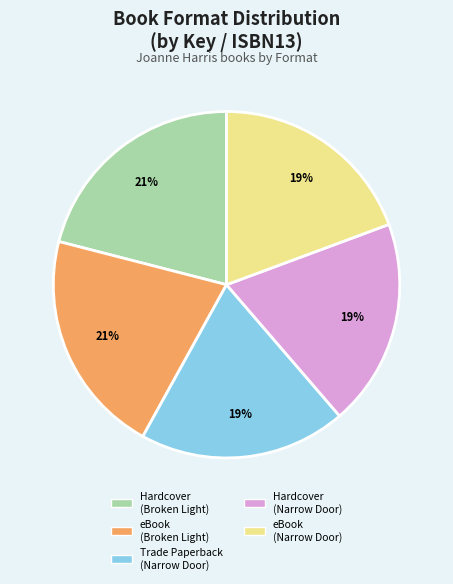

To the nearest percent, what is the difference between the largest and smallest slice percentages?

2%